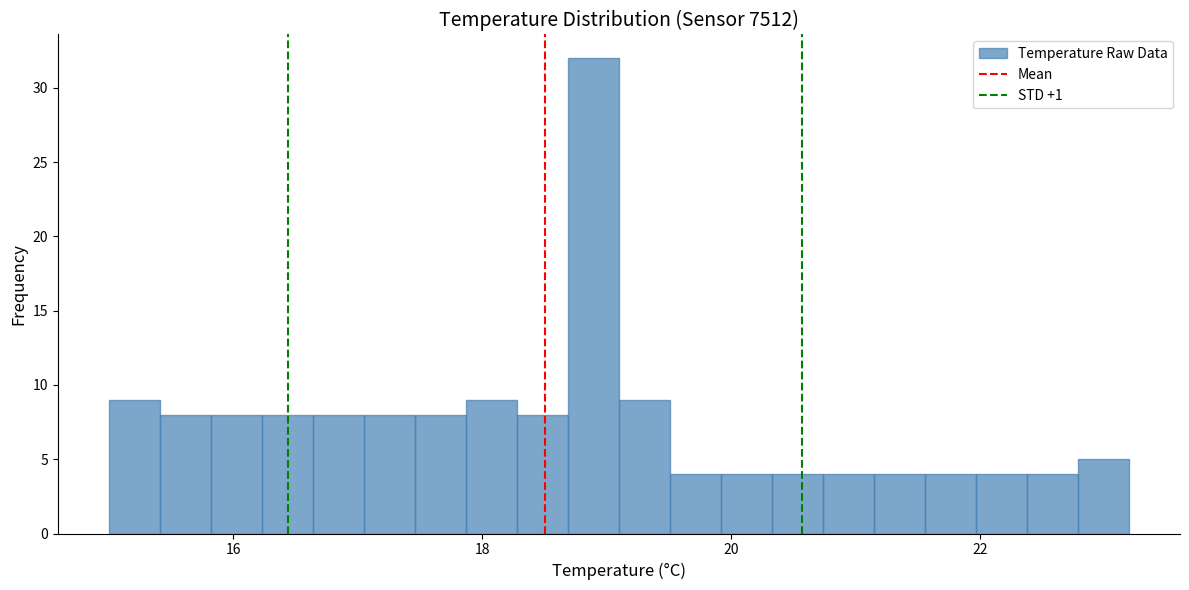

Around what value on the x-axis is the tallest bar? Give the approximate position of its centre, as read against the axis.

18.8